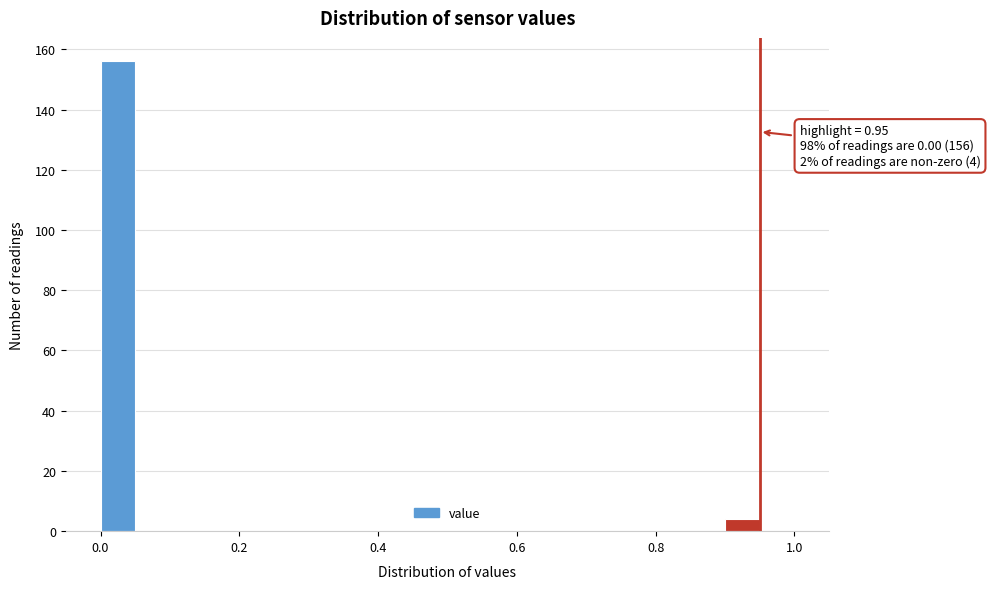

Read against the x-axis, roughly where is the centre of the tallest bar?

0.02